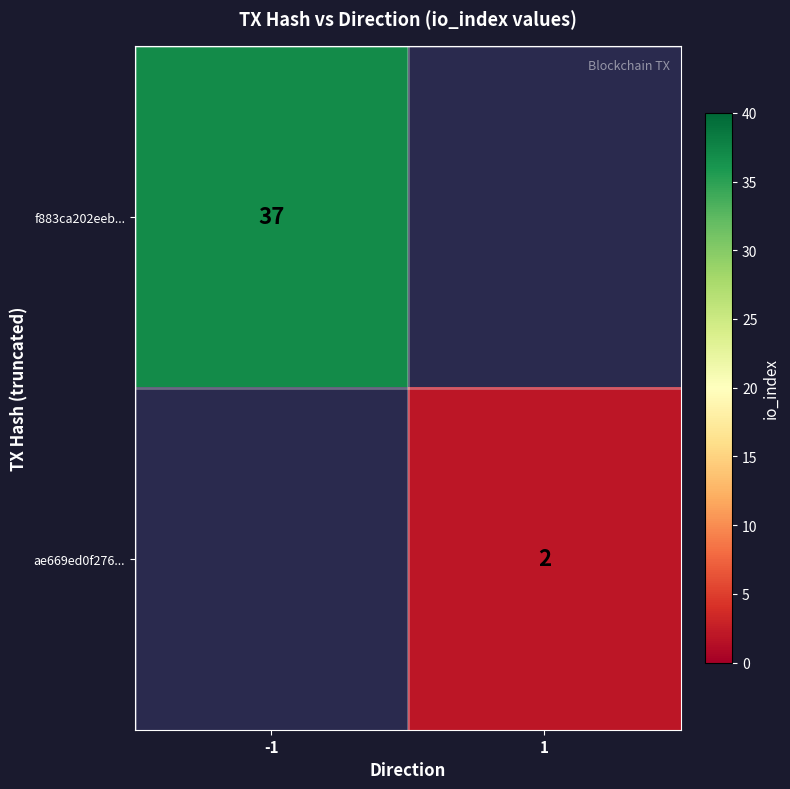

True or false: f883ca202eeb... has a value of 17 at -1.

False